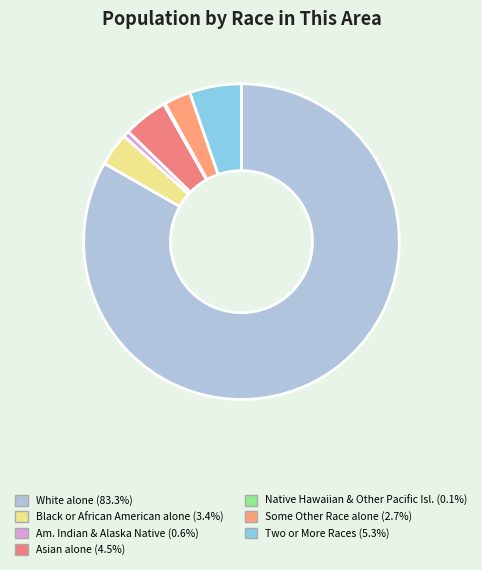

Count the number of slices in the pie.

7